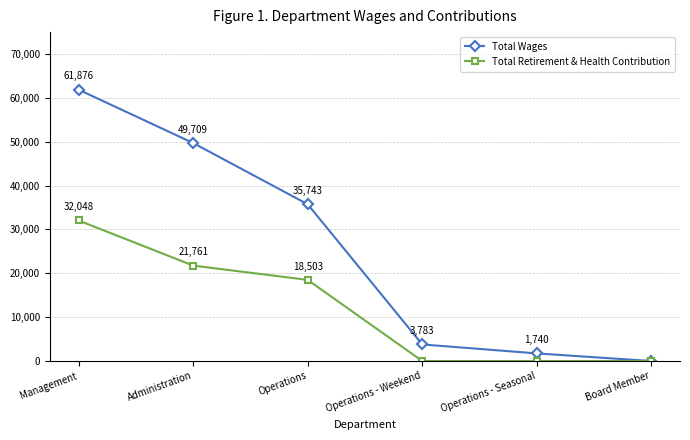

Which series changed the most between Management and Operations - Seasonal?

Total Wages